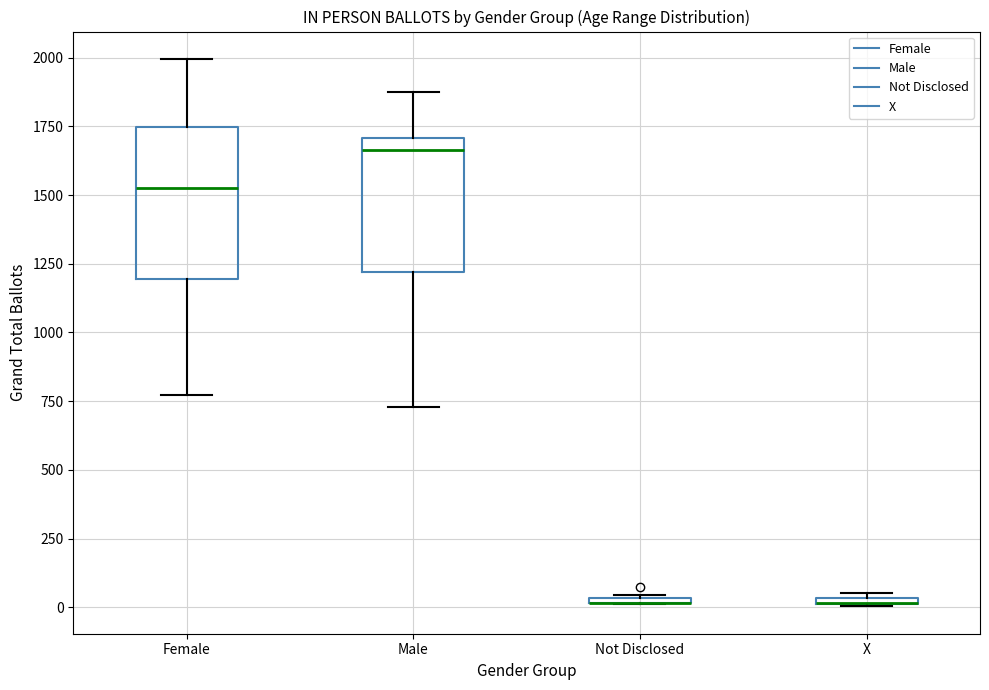

Comparing the boxes themselves (not the whiskers), which one is the tallest?

Female